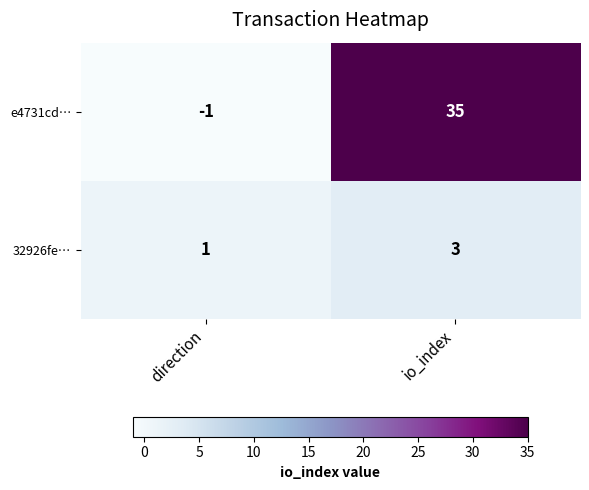

Rank the series at direction from lowest to highest value.

e4731cd…, 32926fe…